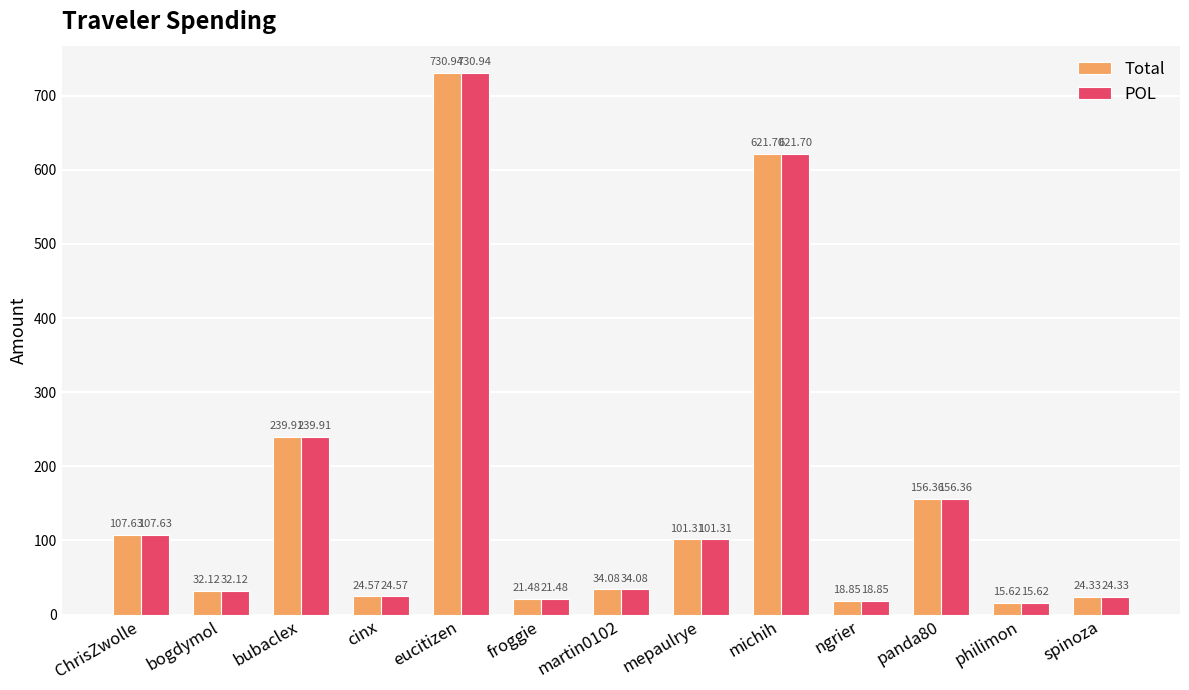

At which label is POL closest to 373?

bubaclex